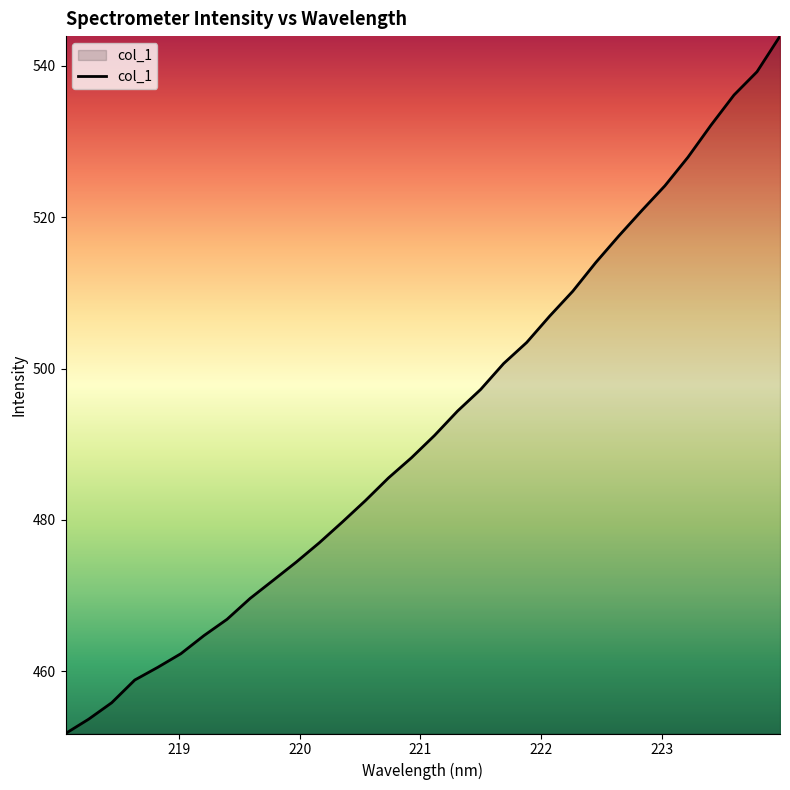

What is the difference between the maximum and minimum values?

92.1